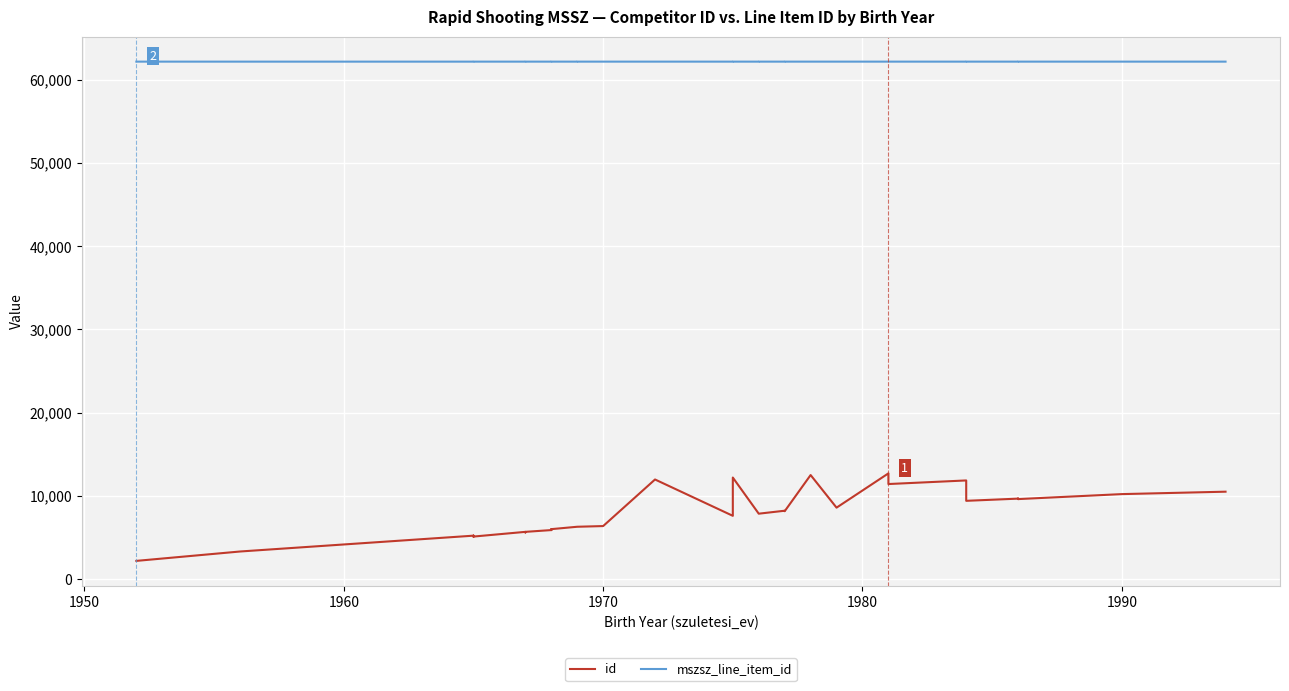

Reading right to left, list all the values displayed in this chart.

id: 10504	10213	9614	9669	9614	9669	9406	9406	11855	11423	12705	8586	12504	8156	8156	8216	7861	7861	12204	7604	7604	11970	6373	6290	6290	6003	5970	5891	5970	5891	5677	5605	5605	5677	5112	5219	5112	5219	3317	2189
mszsz_line_item_id: 62178	62179	62179	62179	62178	62178	62179	62178	62178	62179	62179	62179	62179	62179	62178	62178	62179	62178	62179	62179	62178	62179	62179	62179	62178	62179	62179	62179	62178	62178	62179	62179	62178	62178	62179	62179	62178	62178	62178	62179